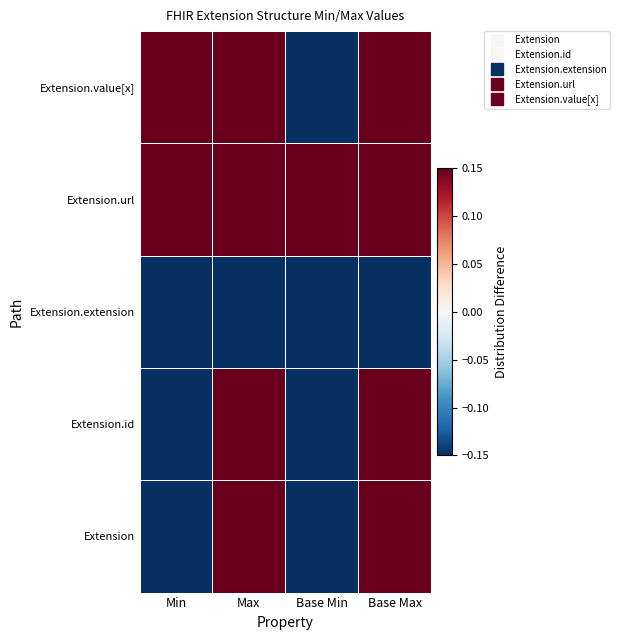

What is the total value across all series at Base Min?

-1.5